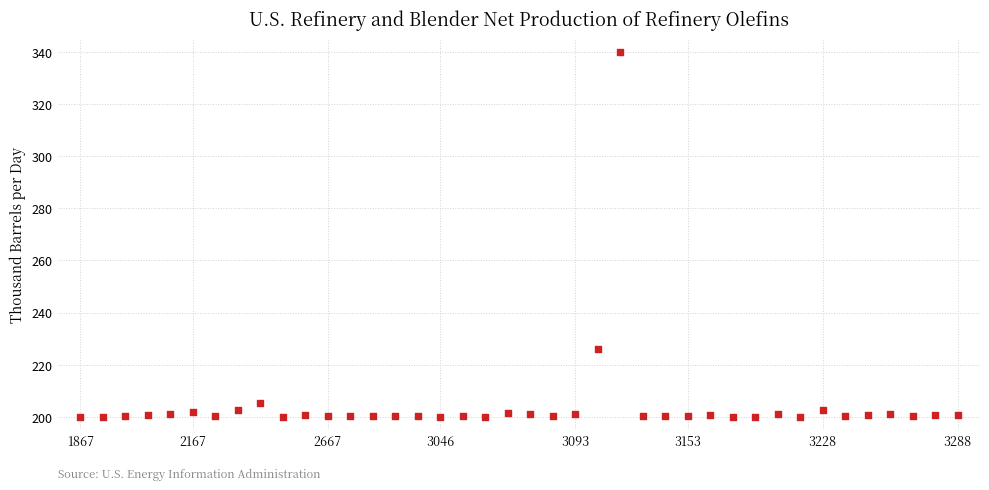

What is the range of Y values (max minus min)?

139.9